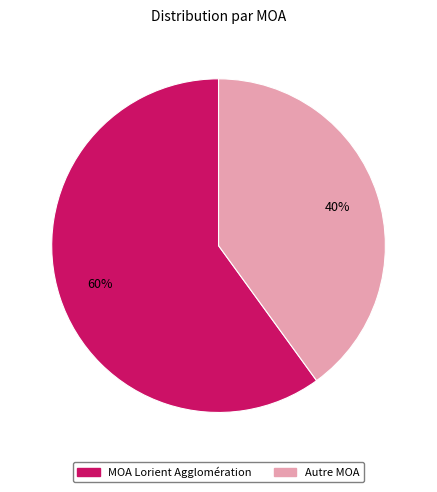

To the nearest percent, what percentage of the pie is Autre MOA?

40%